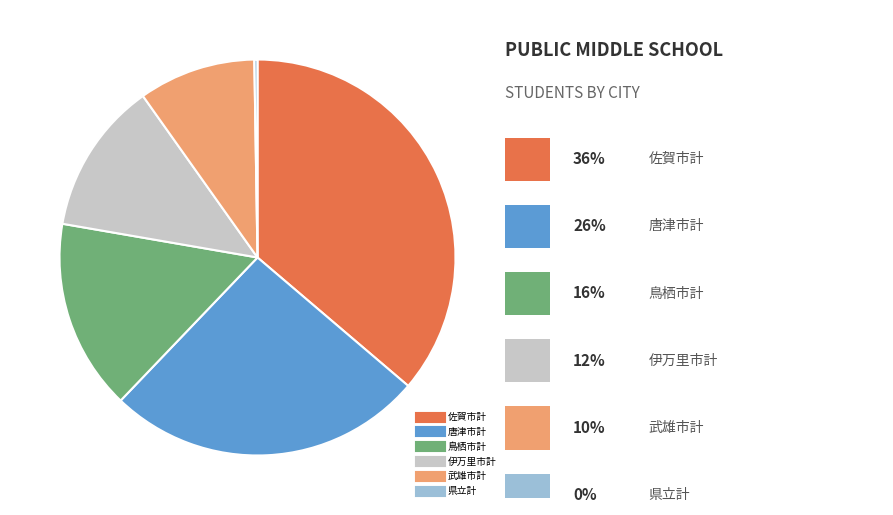

Does any single category account for the majority?

No